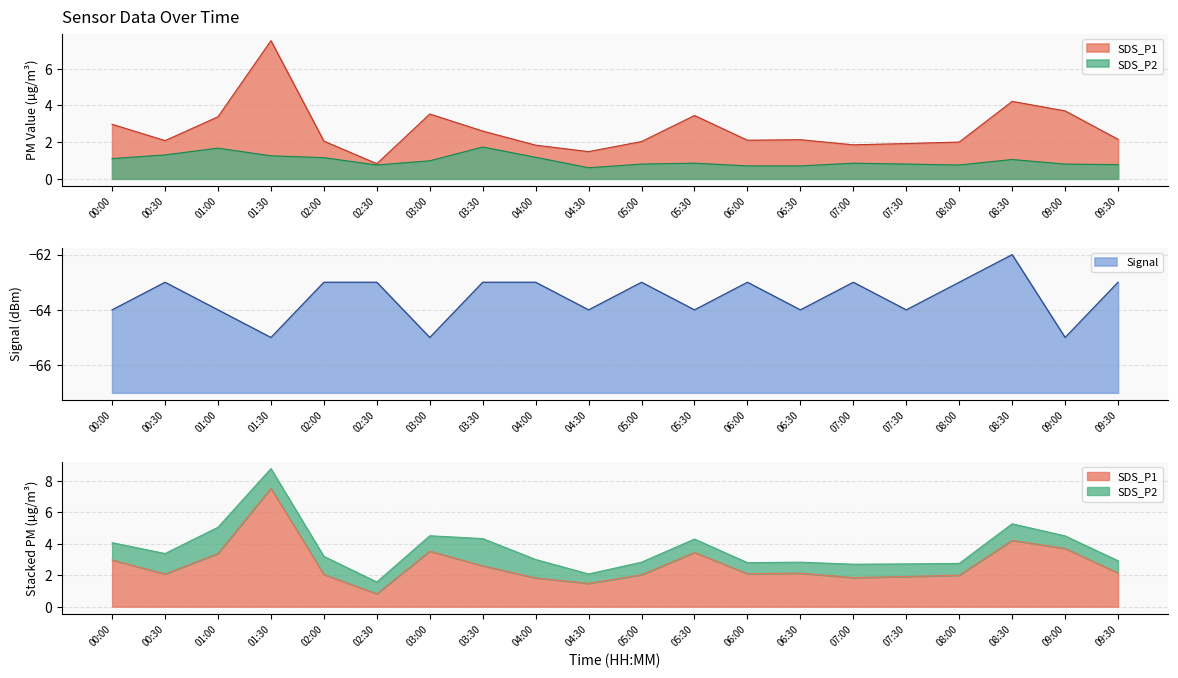

Reading left to right, what are all the values shown in this chart?

SDS_P1: 3.0	2.1	3.4	7.5	2.0	0.8	3.5	2.6	1.8	1.5	2.0	3.5	2.1	2.1	1.9	1.9	2.0	4.2	3.7	2.1
SDS_P2: 1.1	1.3	1.7	1.2	1.1	0.8	1.0	1.7	1.2	0.6	0.8	0.8	0.7	0.7	0.8	0.8	0.8	1.1	0.8	0.8
Signal: -64.0	-63.0	-64.0	-65.0	-63.0	-63.0	-65.0	-63.0	-63.0	-64.0	-63.0	-64.0	-63.0	-64.0	-63.0	-64.0	-63.0	-62.0	-65.0	-63.0